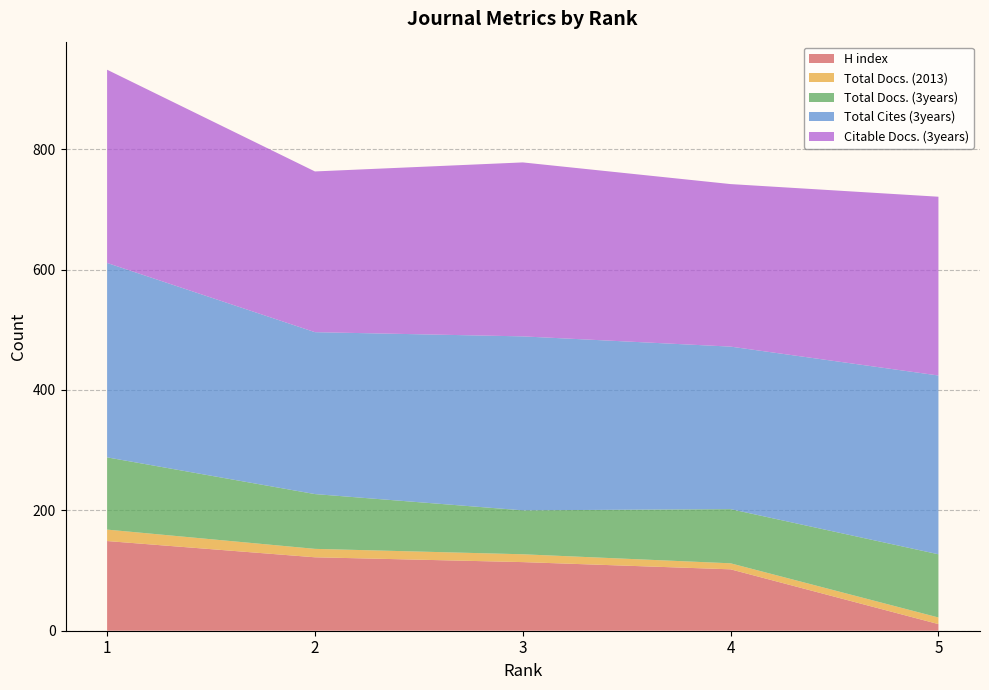

Reading left to right, extract all data points from this chart.

H index: 1=149	2=122	3=114	4=102	5=11
Total Docs. (2013): 1=19	2=14	3=13	4=10	5=11
Total Docs. (3years): 1=120	2=91	3=73	4=90	5=105
Total Cites (3years): 1=323	2=269	3=289	4=270	5=297
Citable Docs. (3years): 1=321	2=267	3=289	4=270	5=297